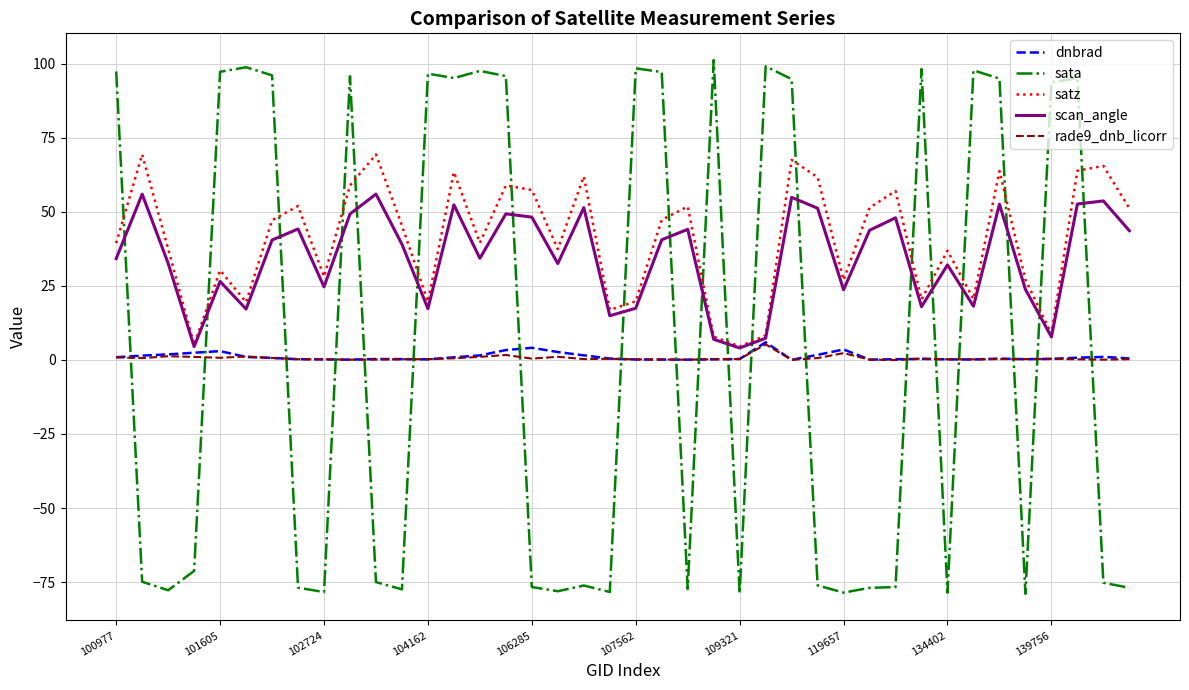

What is the minimum value shown in the chart?

-78.9